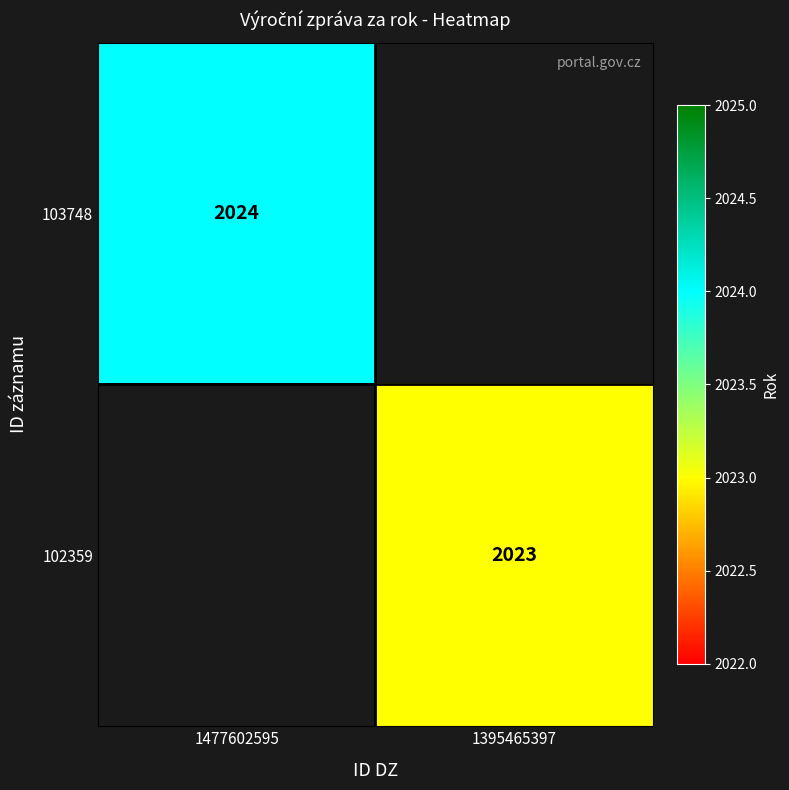

What is the smallest value displayed?

2023.0